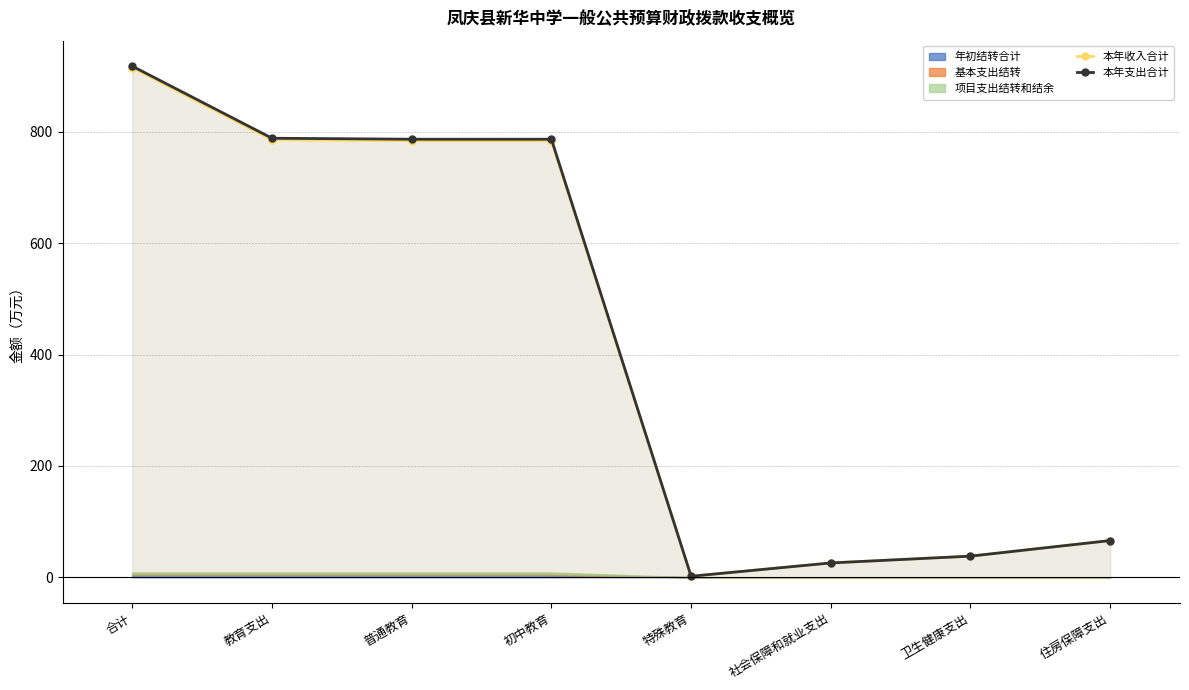

List the labels in order of 本年收入合计 value, largest first.

合计, 教育支出, 普通教育, 初中教育, 住房保障支出, 卫生健康支出, 社会保障和就业支出, 特殊教育